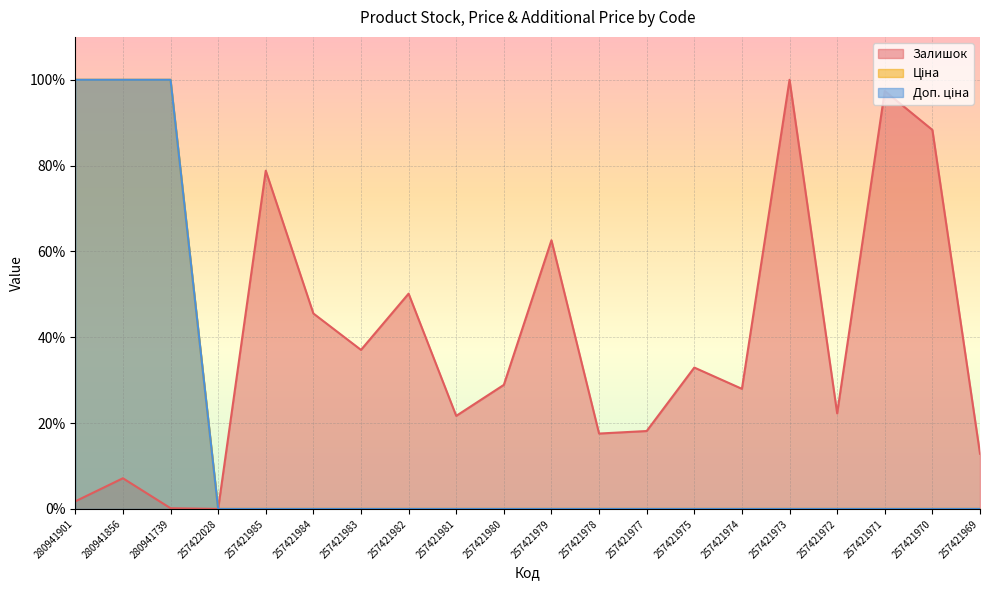

True or false: Ціна has a value of 50.5 at 257421974.

False